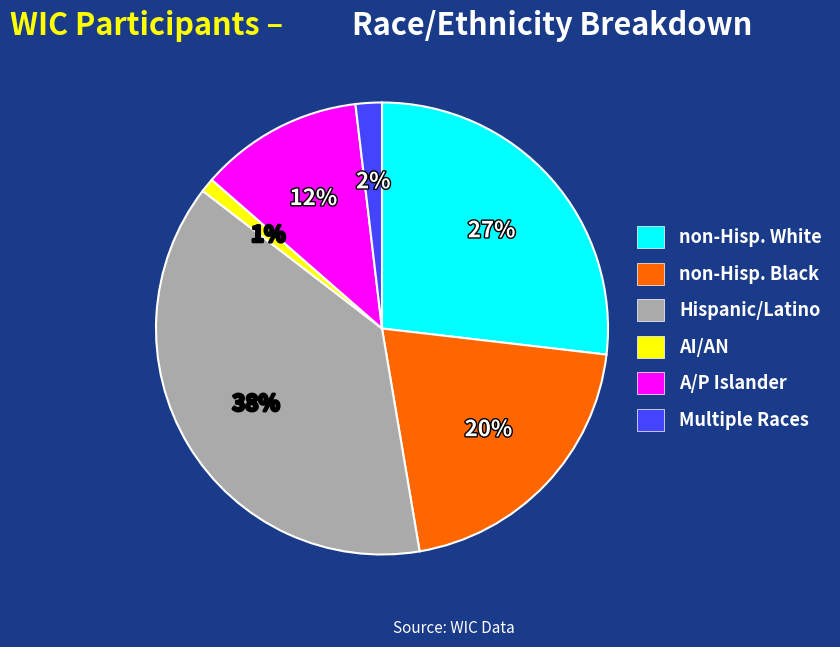

How many segments does this pie chart have?

6